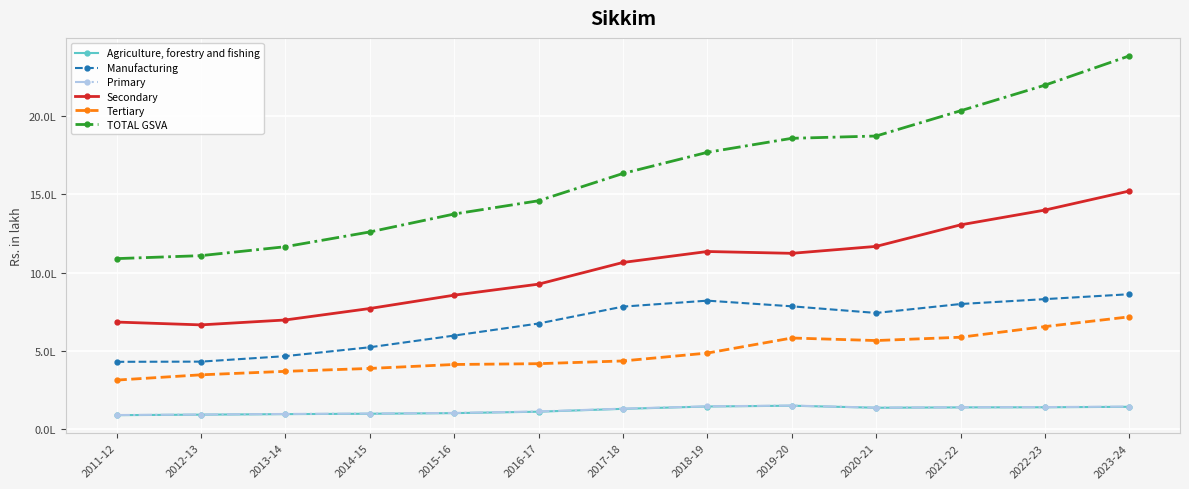

At which category is the sum across all series the highest?

2023-24